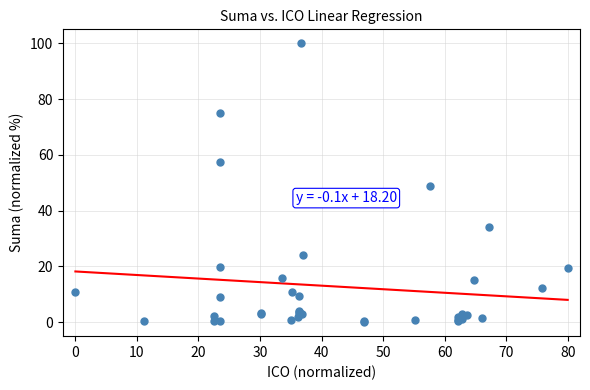

What Y value in the scatter plot is closest to 50?

48.8